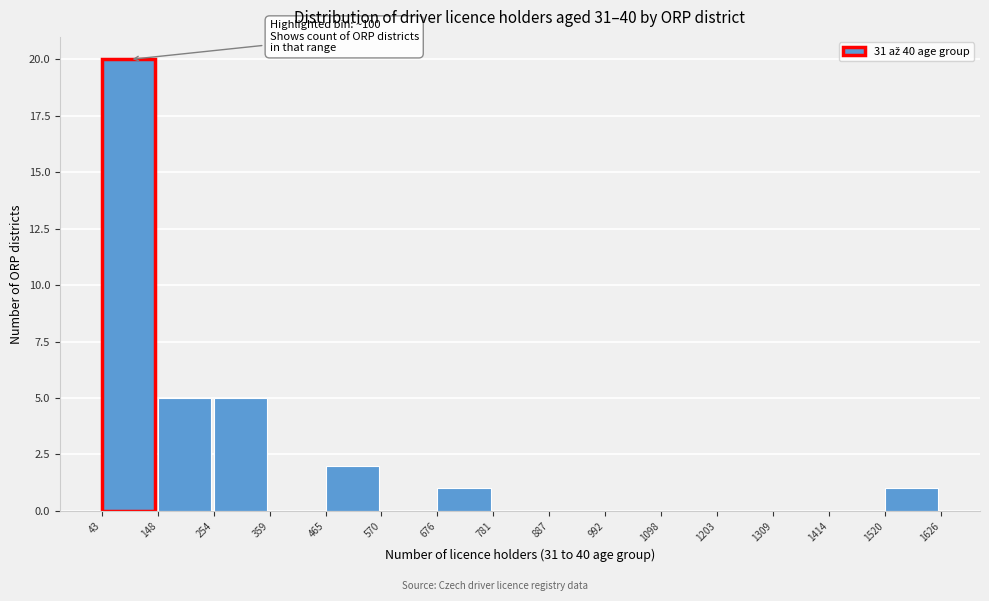

Which range on the x-axis has the tallest bar?

43 to 148